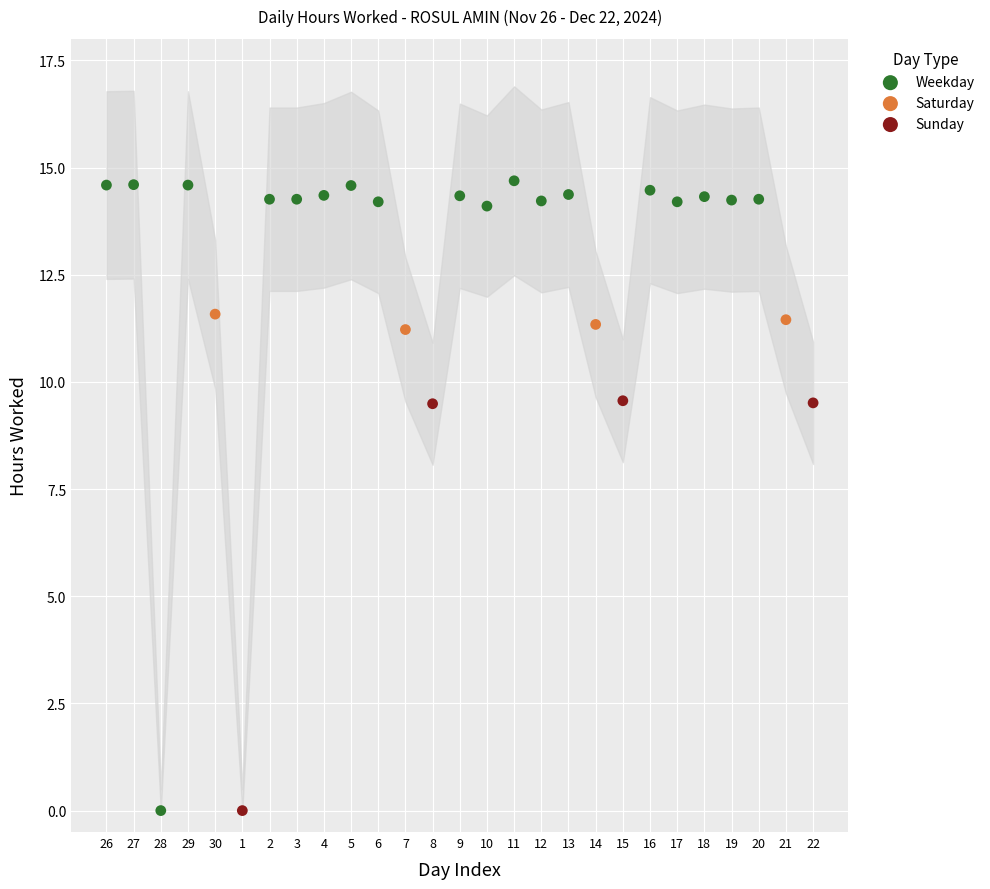

Which series contains the highest Y value?

Weekday